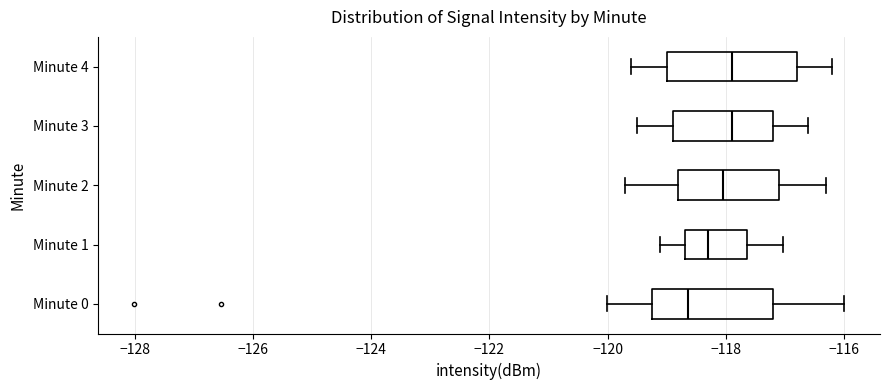

Where is the right edge of the box for Minute 4 on the x-axis? The values are not printed on the chart, so give them approximately, as read against the axis.

-116.8